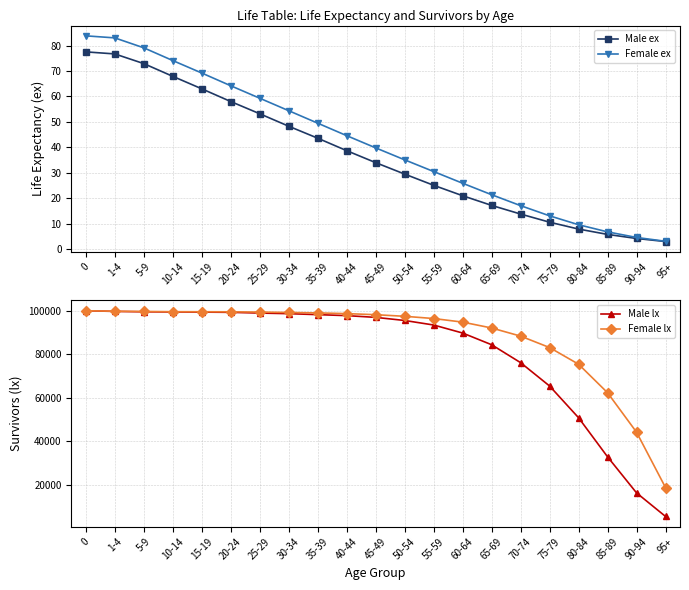

The value of Male lx at 25-29 is 39966.9. True or false?

False